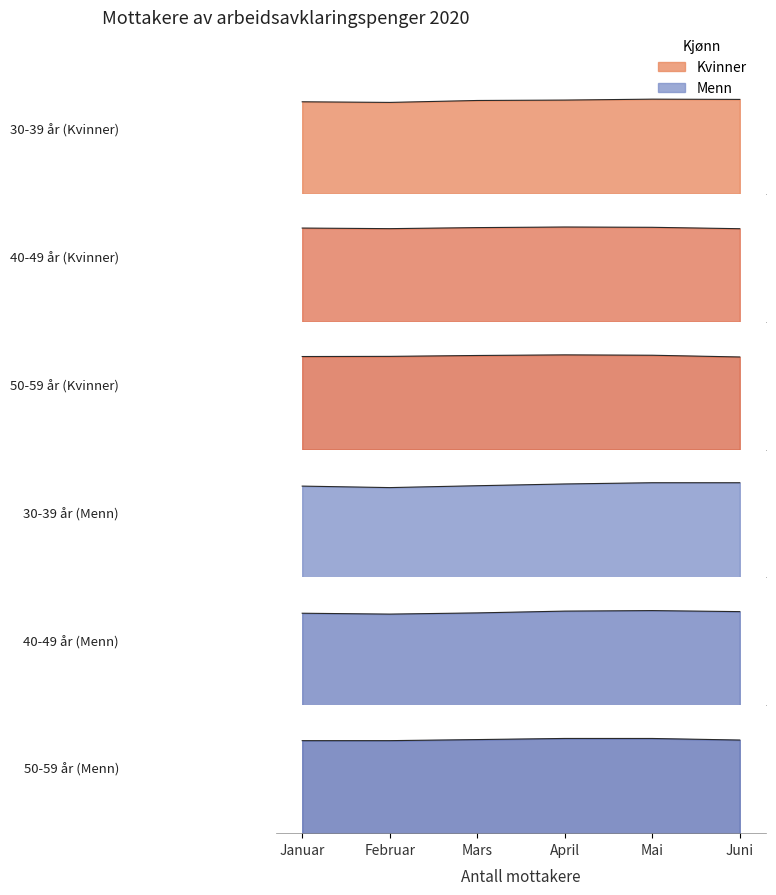

What position from the left is Februar?

2